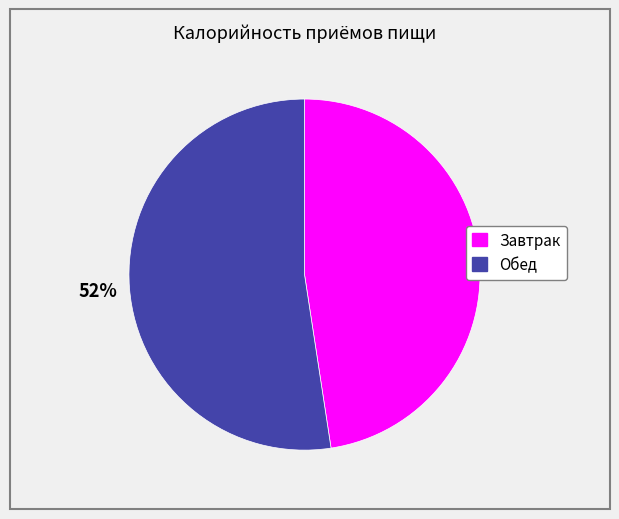

Is it true that Завтрак is 48% of the pie?

True